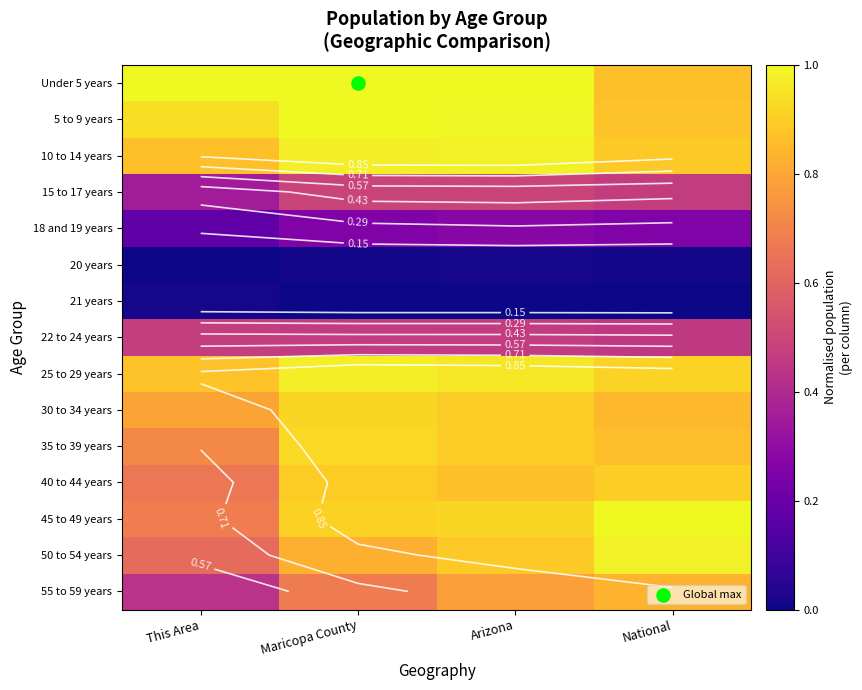

What is the maximum value for Under 5 years?

1.0